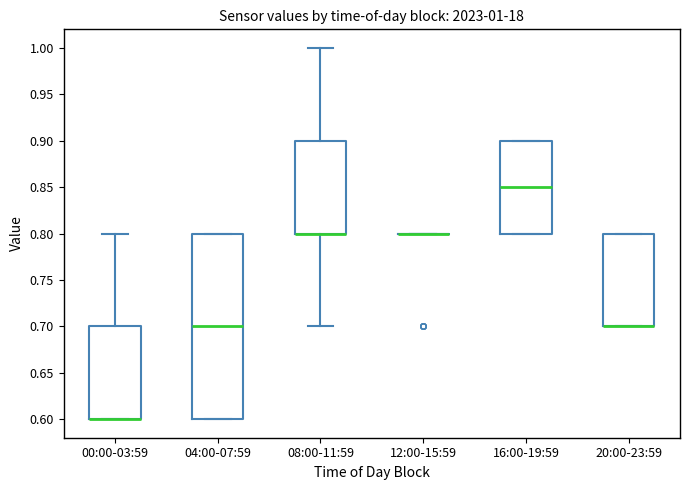

Comparing the boxes themselves (not the whiskers), which one is the tallest?

04:00-07:59